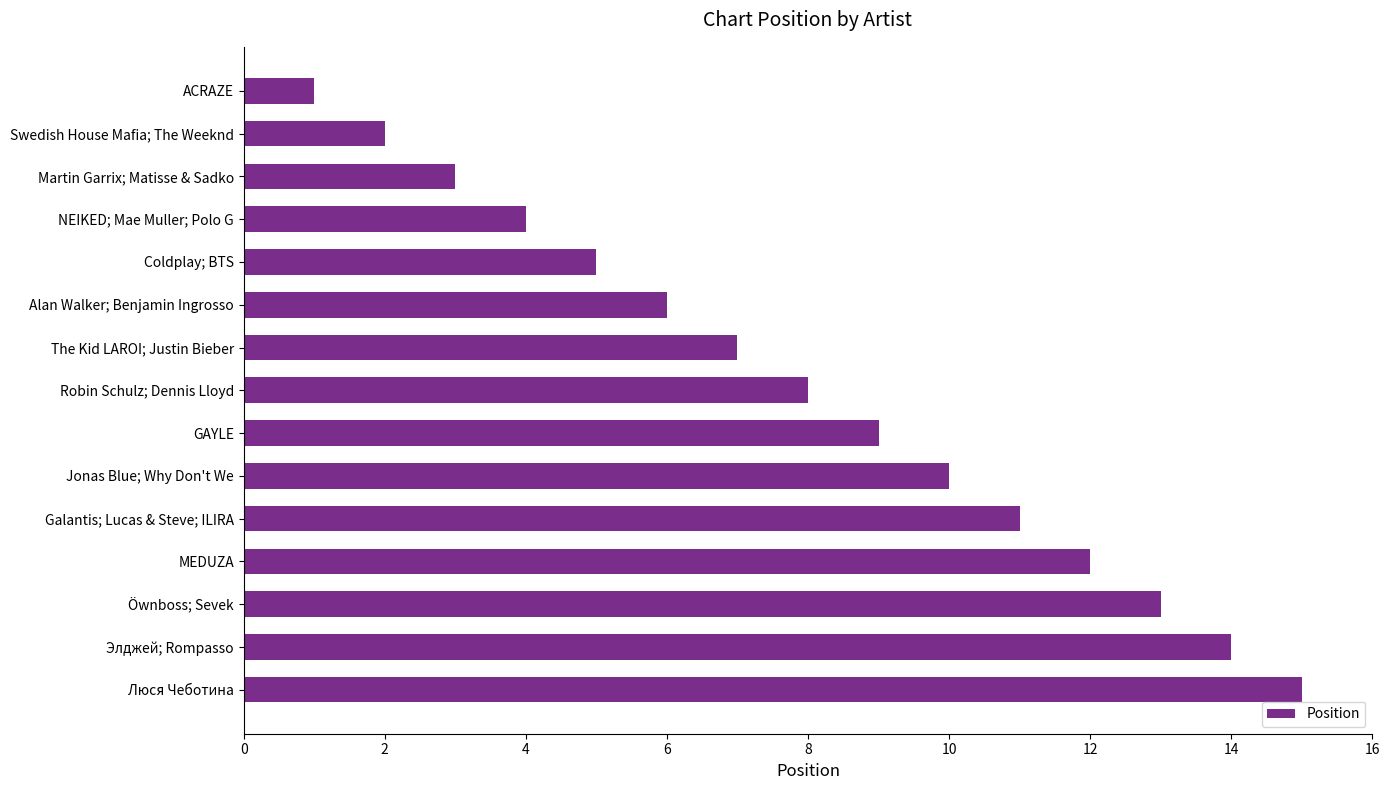

Rank the categories by value from highest to lowest.

Люся Чеботина, Элджей; Rompasso, Öwnboss; Sevek, MEDUZA, Galantis; Lucas & Steve; ILIRA, Jonas Blue; Why Don't We, GAYLE, Robin Schulz; Dennis Lloyd, The Kid LAROI; Justin Bieber, Alan Walker; Benjamin Ingrosso, Coldplay; BTS, NEIKED; Mae Muller; Polo G, Martin Garrix; Matisse & Sadko, Swedish House Mafia; The Weeknd, ACRAZE